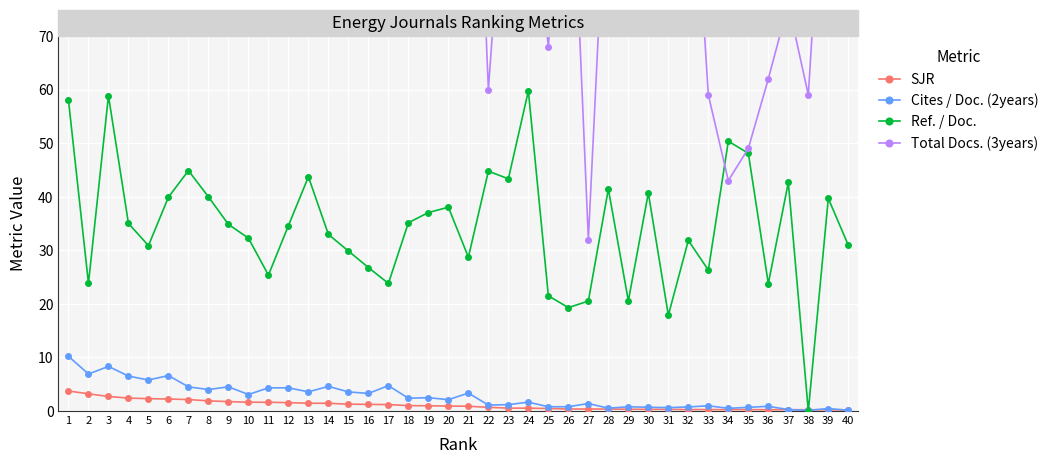

How many positive values does the Ref. / Doc. series have?

39